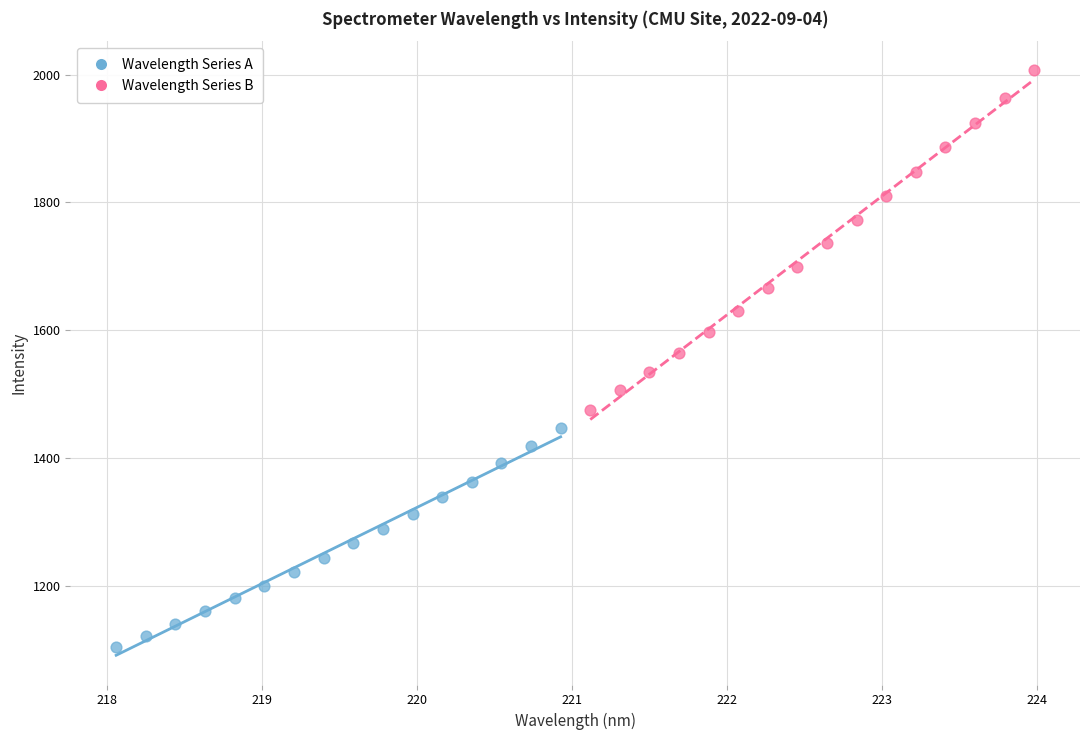

Which series reaches the maximum Y coordinate?

Wavelength Series B